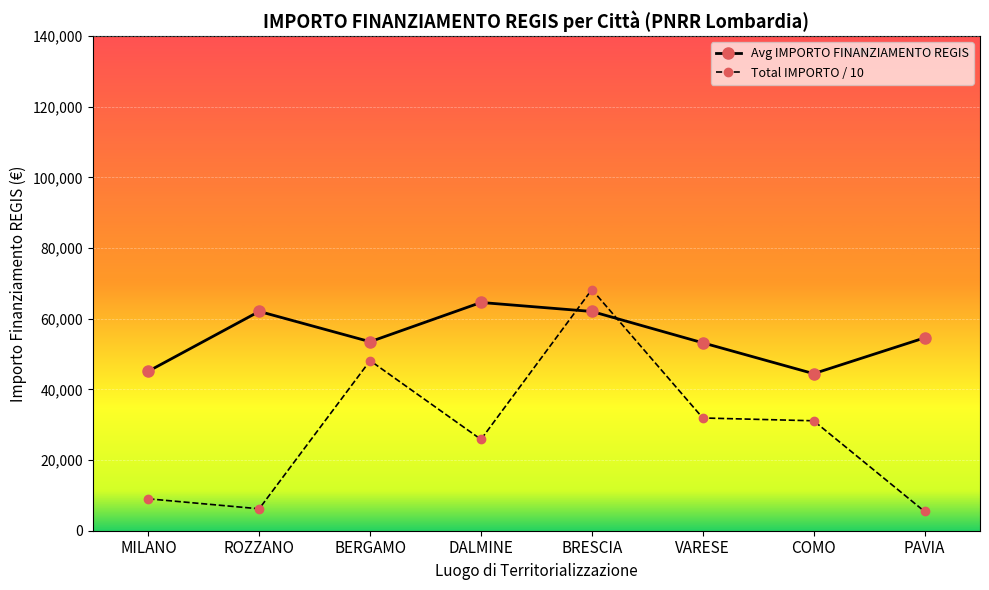

The Avg IMPORTO FINANZIAMENTO REGIS series shows 53178.2 at VARESE. True or false?

True